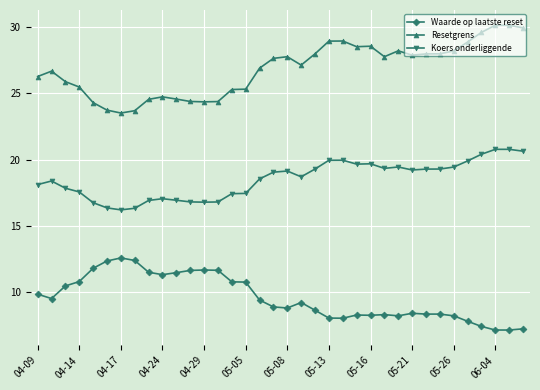

True or false: Koers onderliggende and Waarde op laatste reset cross at least once.

False